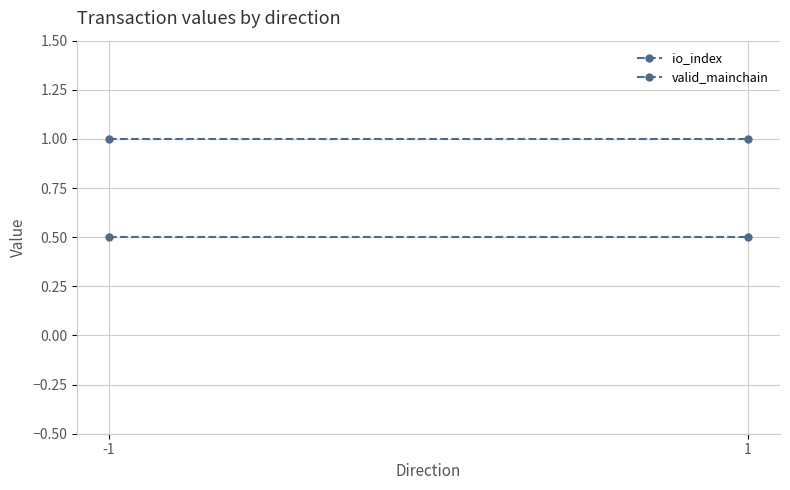

Count the number of data series in this chart.

2